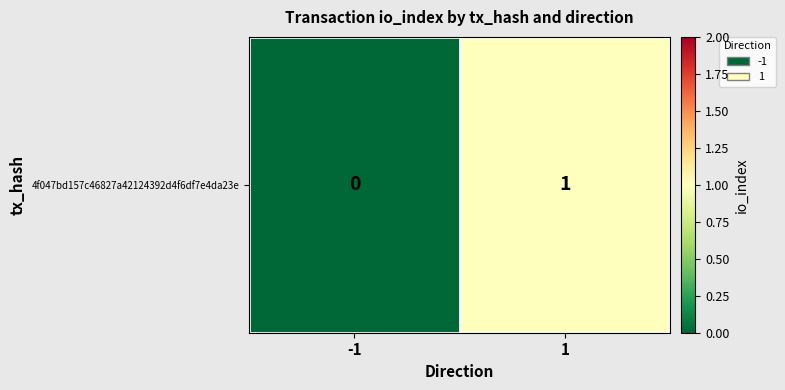

Is it true that the value at -1 is -1?

False